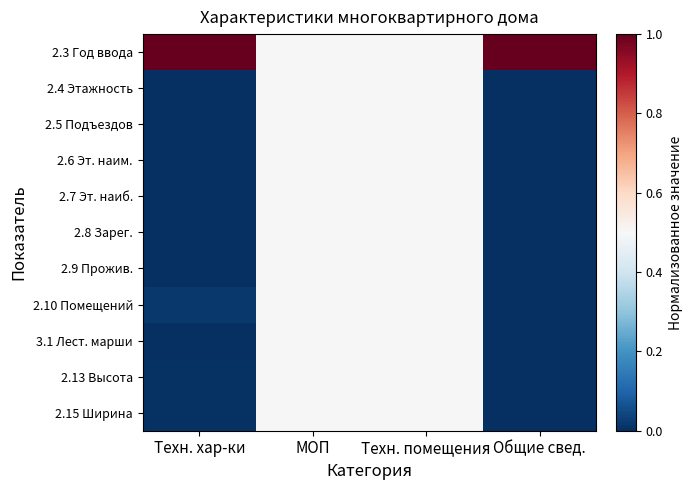

Reading left to right, list all the values displayed in this chart.

2.3 Год ввода: Техн. хар-ки=1.0	МОП=0.5	Техн. помещения=0.5	Общие свед.=1.0
2.4 Этажность: Техн. хар-ки=0.0	МОП=0.5	Техн. помещения=0.5	Общие свед.=0.0
2.5 Подъездов: Техн. хар-ки=0.0	МОП=0.5	Техн. помещения=0.5	Общие свед.=0.0
2.6 Эт. наим.: Техн. хар-ки=0.0	МОП=0.5	Техн. помещения=0.5	Общие свед.=0.0
2.7 Эт. наиб.: Техн. хар-ки=0.0	МОП=0.5	Техн. помещения=0.5	Общие свед.=0.0
2.8 Зарег.: Техн. хар-ки=0.0	МОП=0.5	Техн. помещения=0.5	Общие свед.=0.0
2.9 Прожив.: Техн. хар-ки=0.0	МОП=0.5	Техн. помещения=0.5	Общие свед.=0.0
2.10 Помещений: Техн. хар-ки=0.0	МОП=0.5	Техн. помещения=0.5	Общие свед.=0.0
3.1 Лест. марши: Техн. хар-ки=0.0	МОП=0.5	Техн. помещения=0.5	Общие свед.=0.0
2.13 Высота: Техн. хар-ки=0.0	МОП=0.5	Техн. помещения=0.5	Общие свед.=0.0
2.15 Ширина: Техн. хар-ки=0.0	МОП=0.5	Техн. помещения=0.5	Общие свед.=0.0